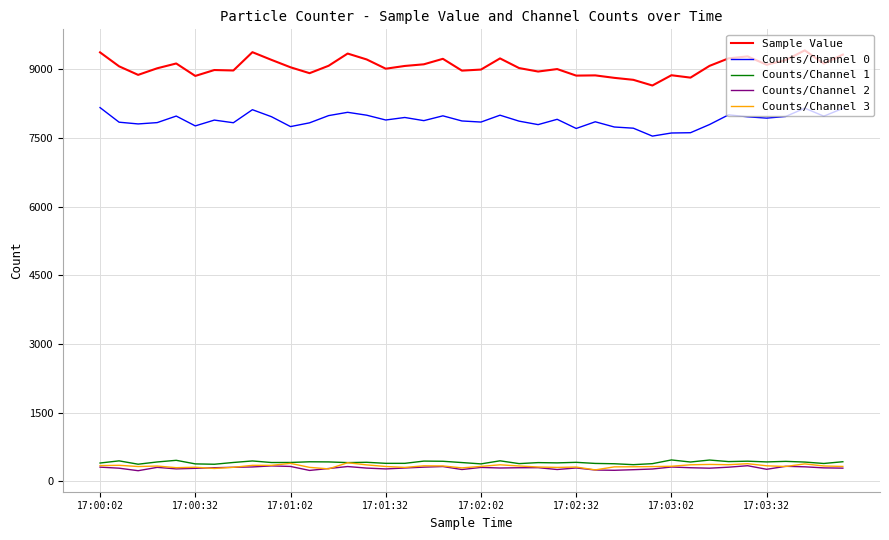

How many lines are shown in the chart?

5